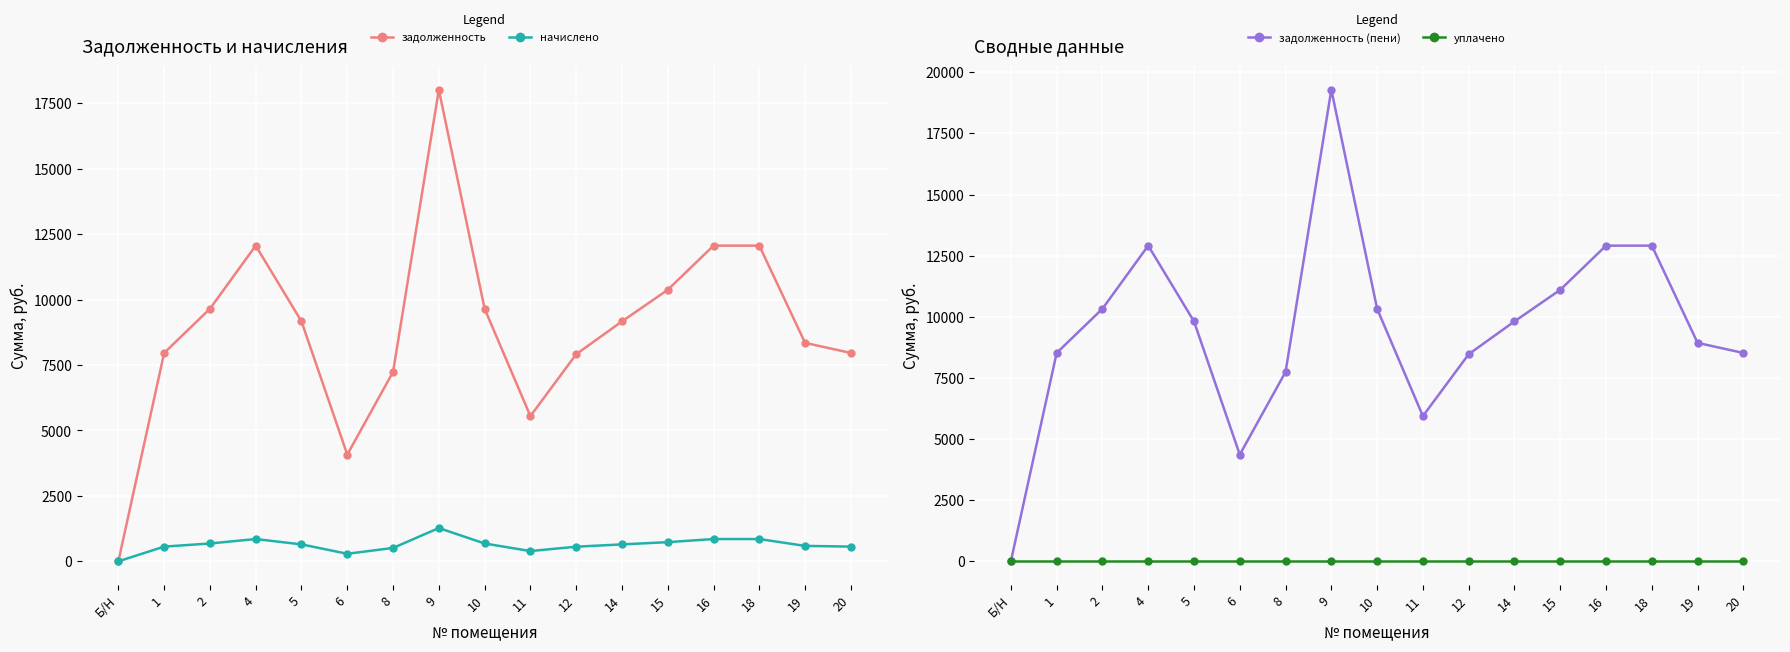

What is the difference between the maximum and minimum values in the задолженность (пени) series?

19288.3